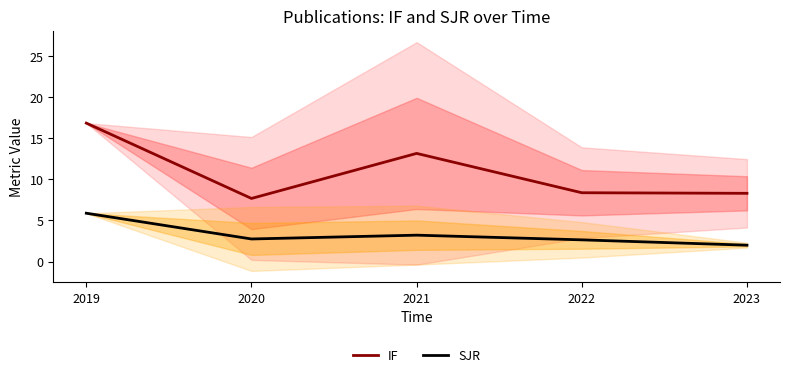

What is the difference between the second highest and minimum values in the SJR series?

1.2